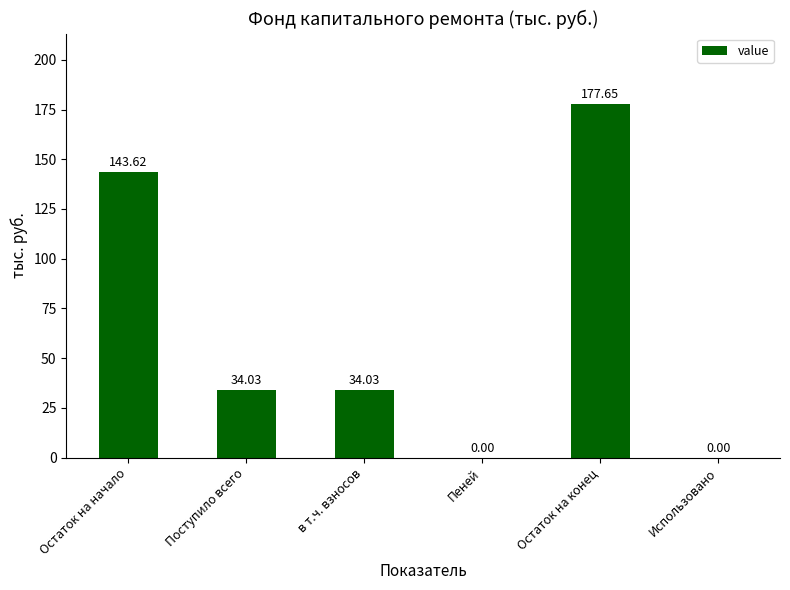

What is the ratio of the value at Остаток на начало to the value at в т.ч. взносов?

4.2